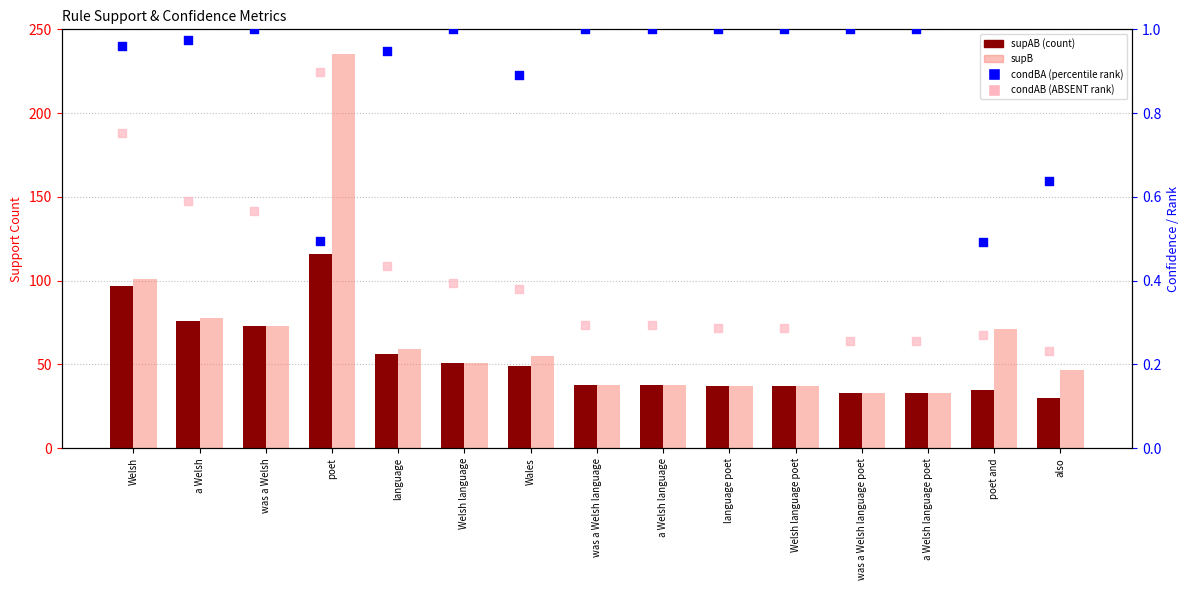

At which category is the sum across all series the highest?

poet